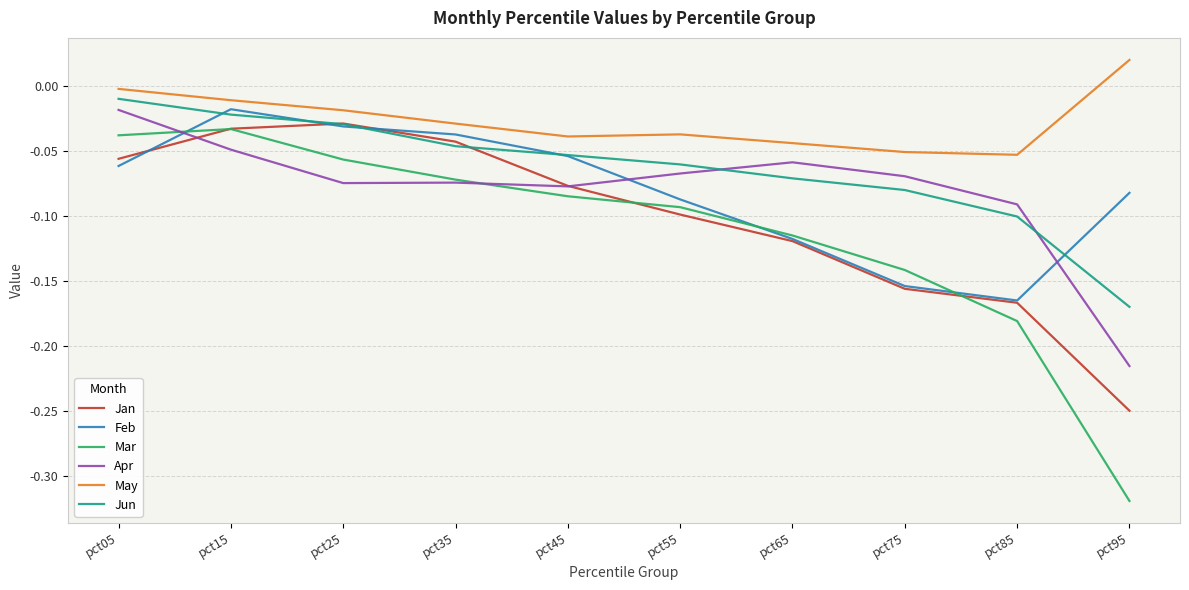

Is the value of Jan at pct45 greater than the value of May at pct95?

No